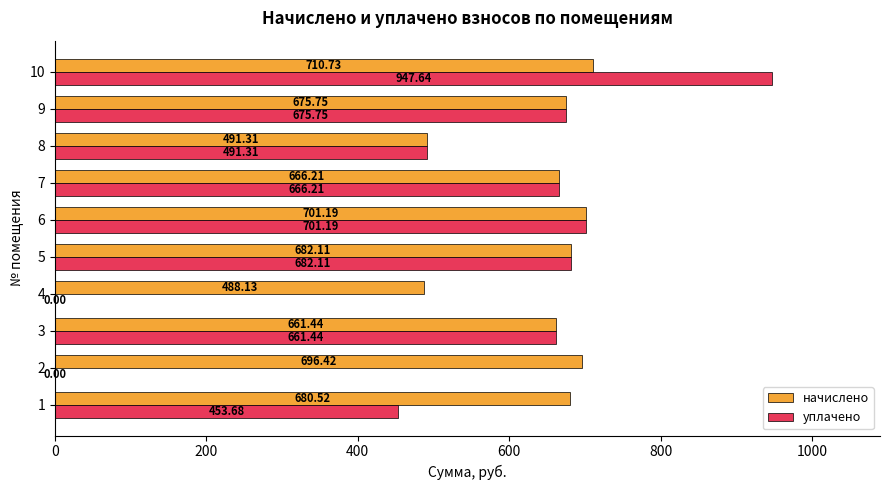

Is the value of уплачено at 7 greater than the value of начислено at 10?

No